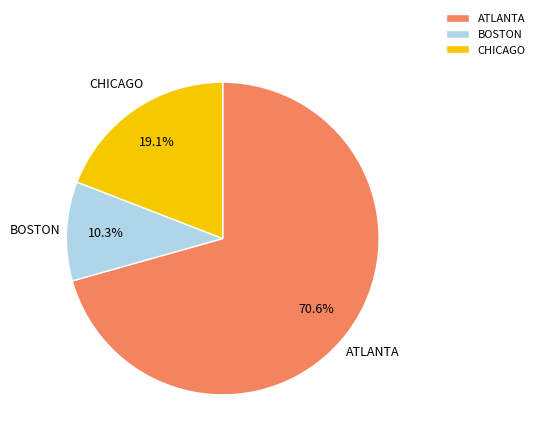

Count the number of slices in the pie.

3